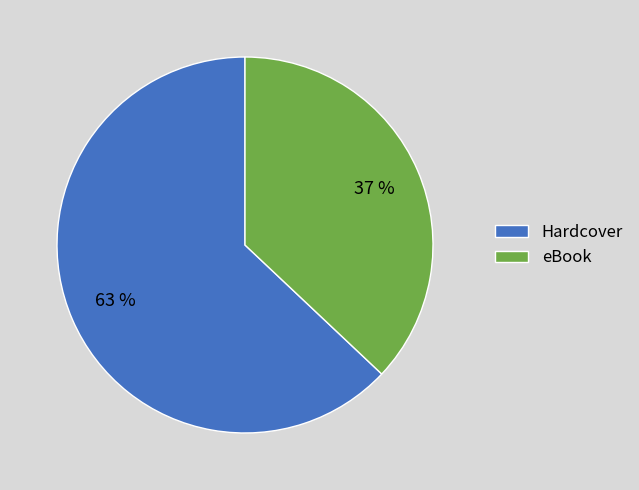

How many slices are in this pie chart?

2